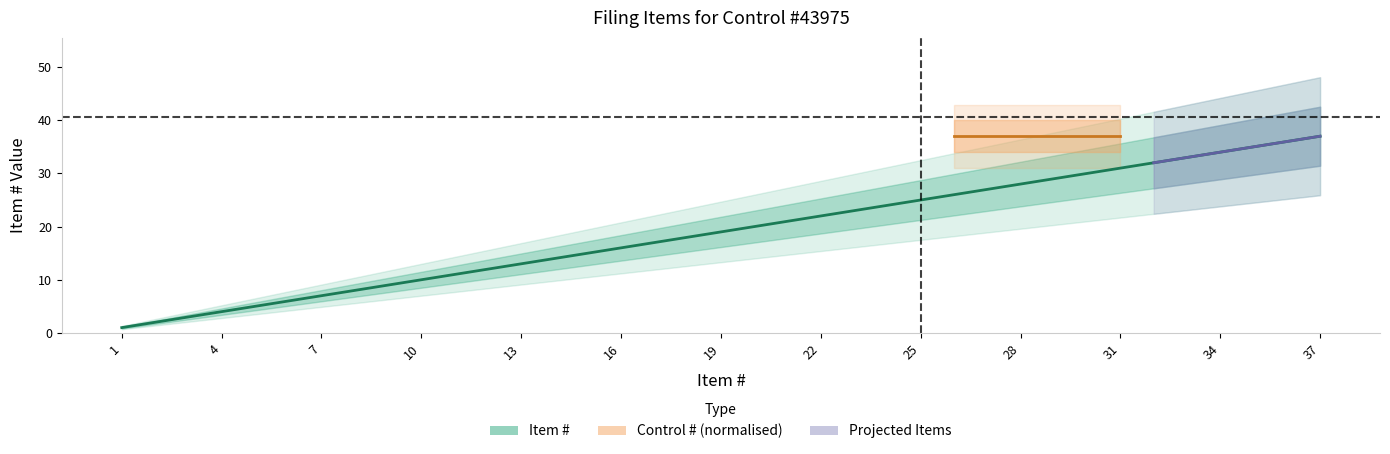

Does the chart display data point markers on the line(s)?

No